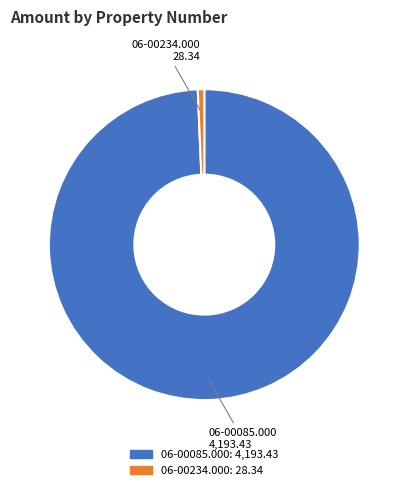

True or false: 06-00234.000 accounts for 1% of the total.

True